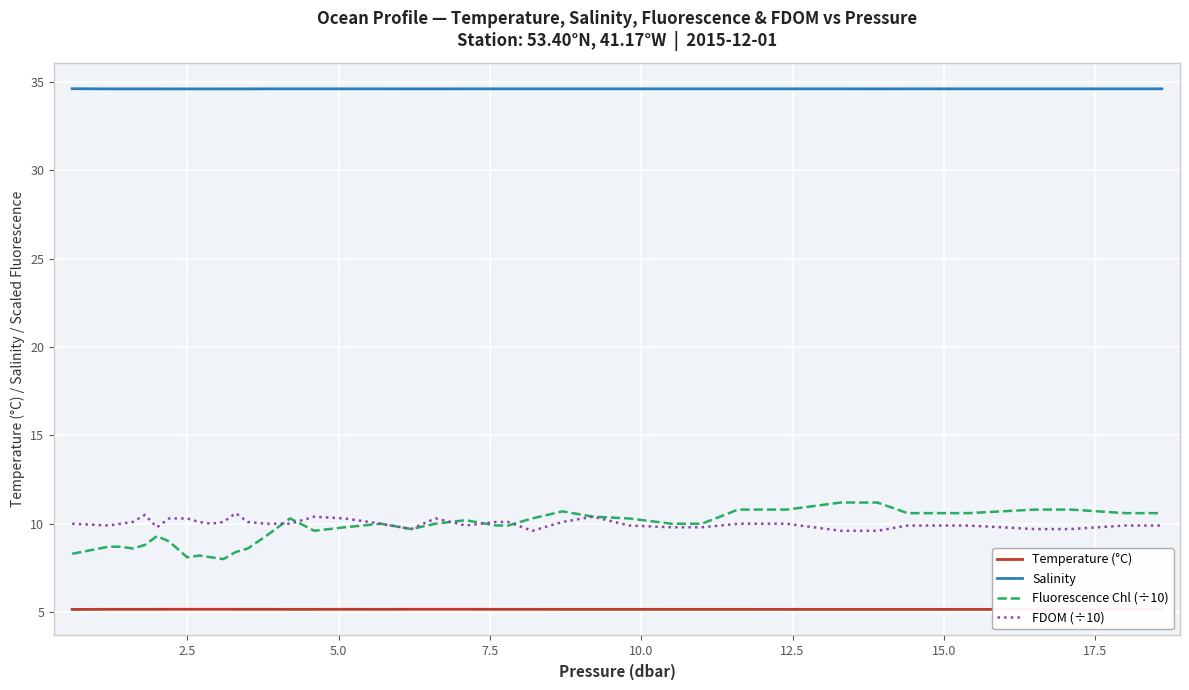

True or false: Temperature (°C) and Salinity intersect in this chart.

False